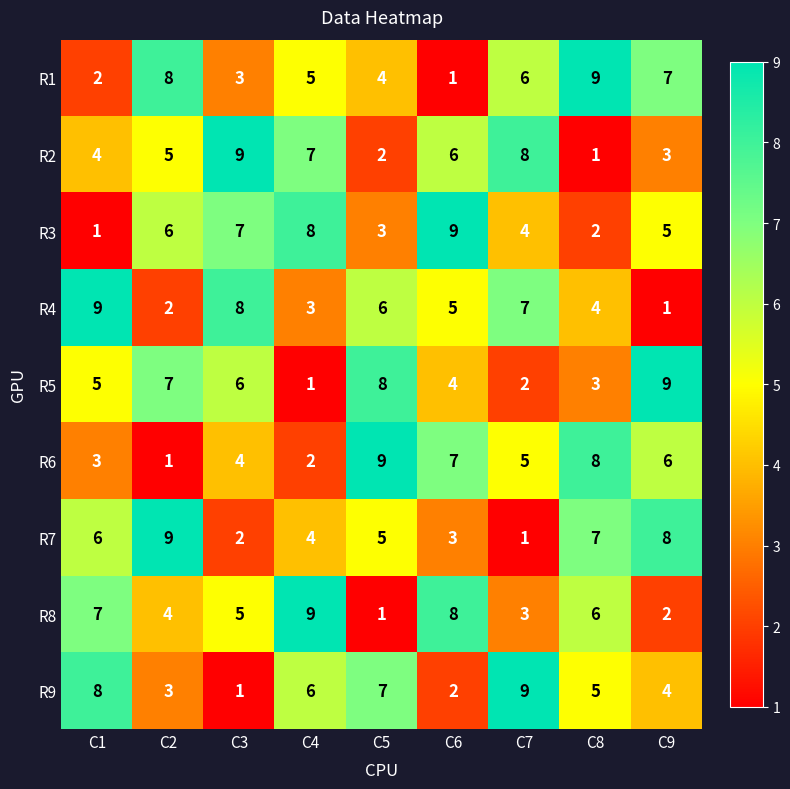

What is the spread (max minus min) of values at C8?

8